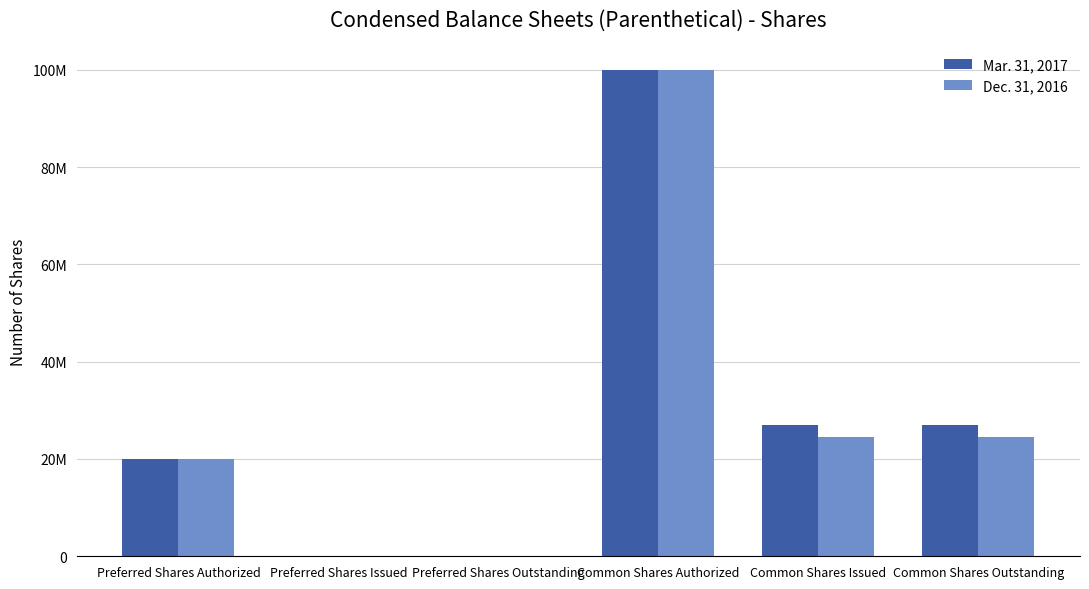

What are all the series names shown in the legend?

Mar. 31, 2017, Dec. 31, 2016